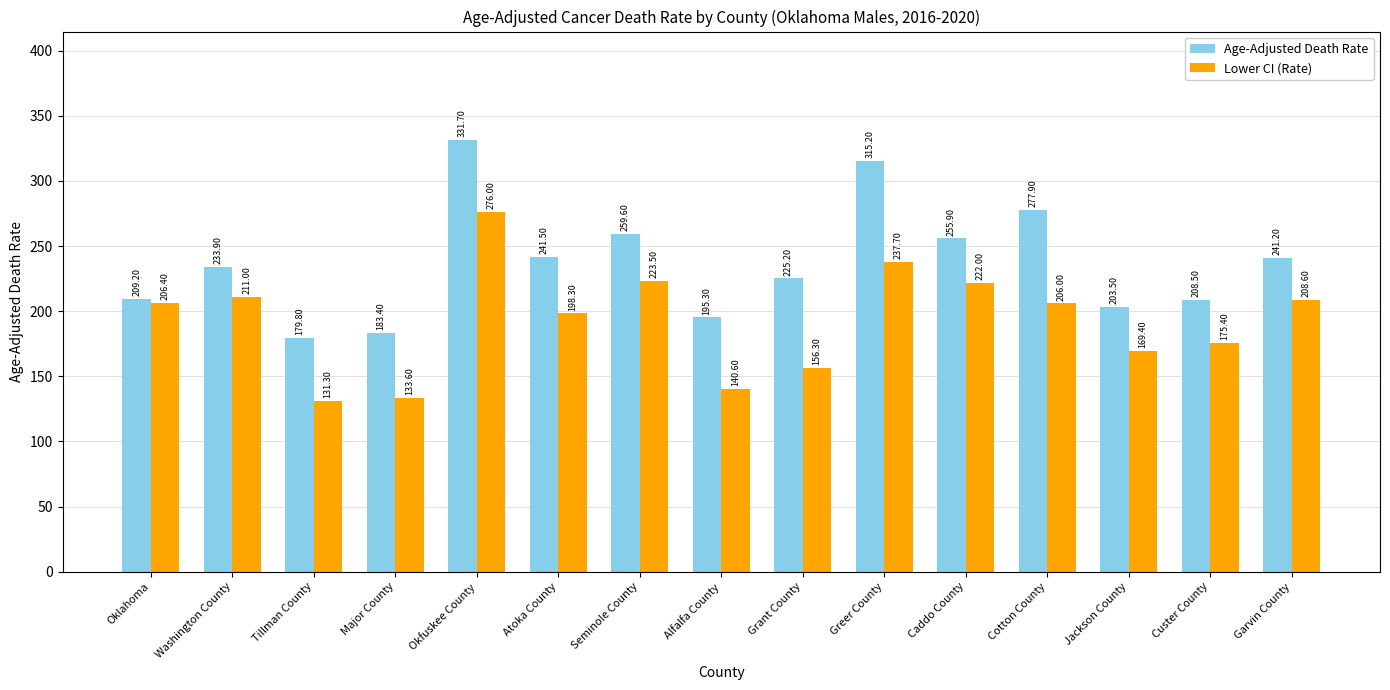

At which category is the sum across all series the highest?

Okfuskee County